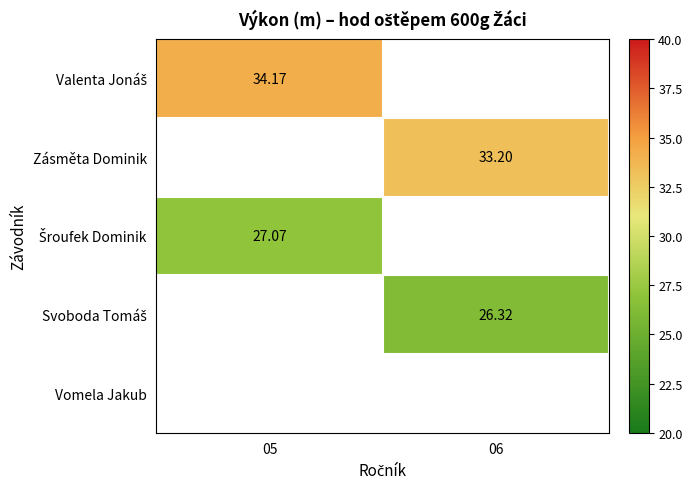

The value of Šroufek Dominik at 05 is 27.1. True or false?

True